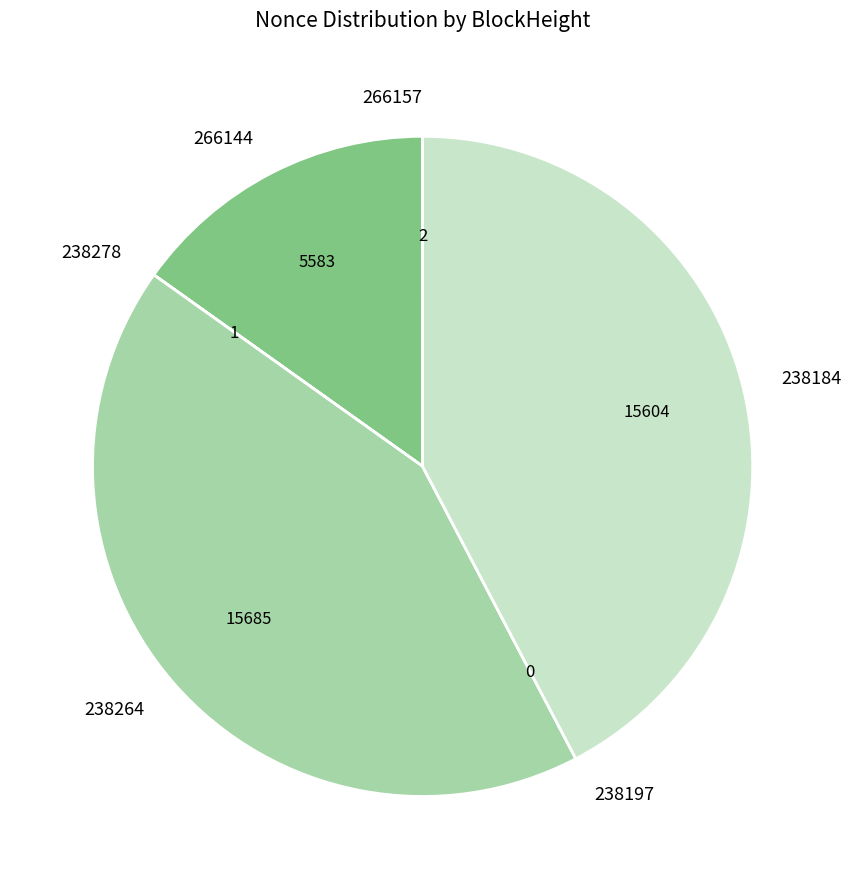

Does any single category account for the majority?

No